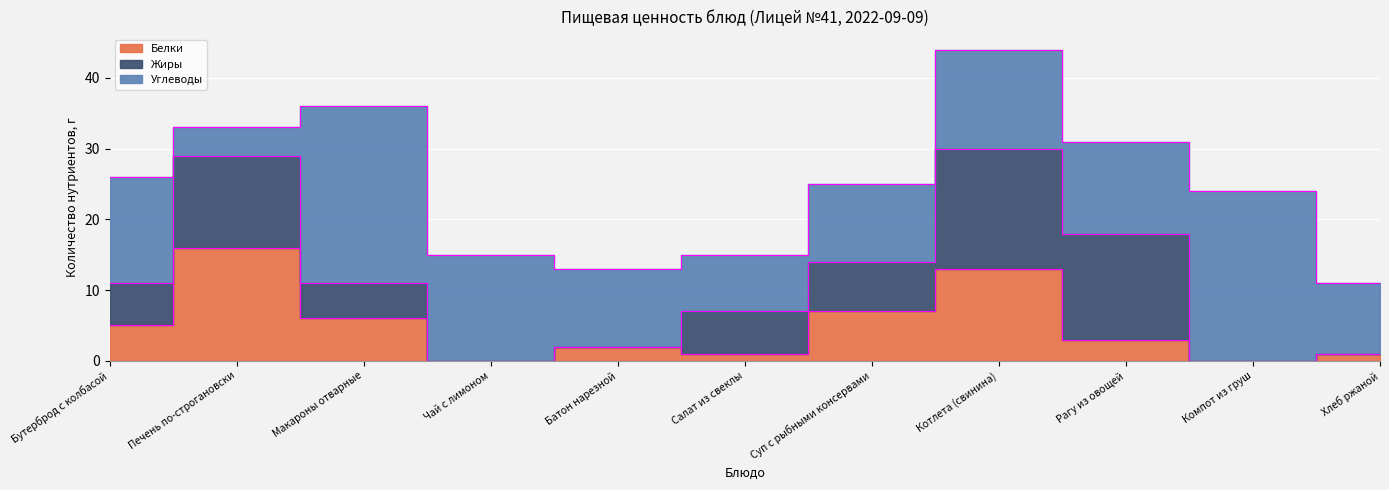

Read the Белки value at Салат из свеклы.

1